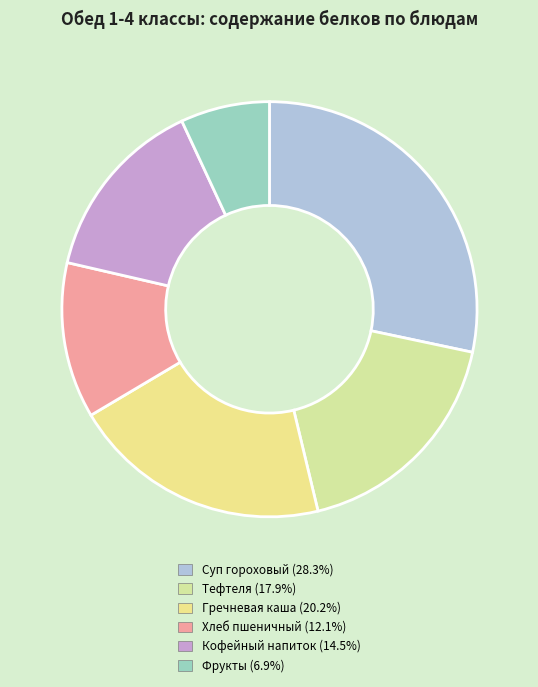

How many segments does this pie chart have?

6